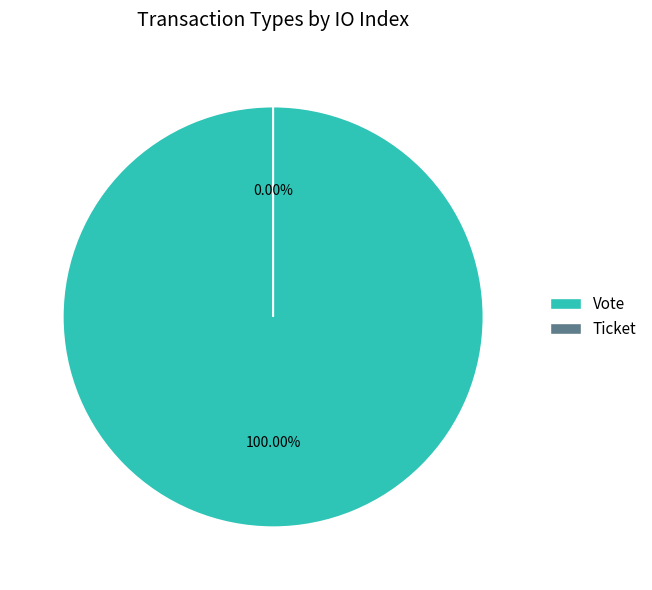

What is the change in value from Vote to Ticket?

-1